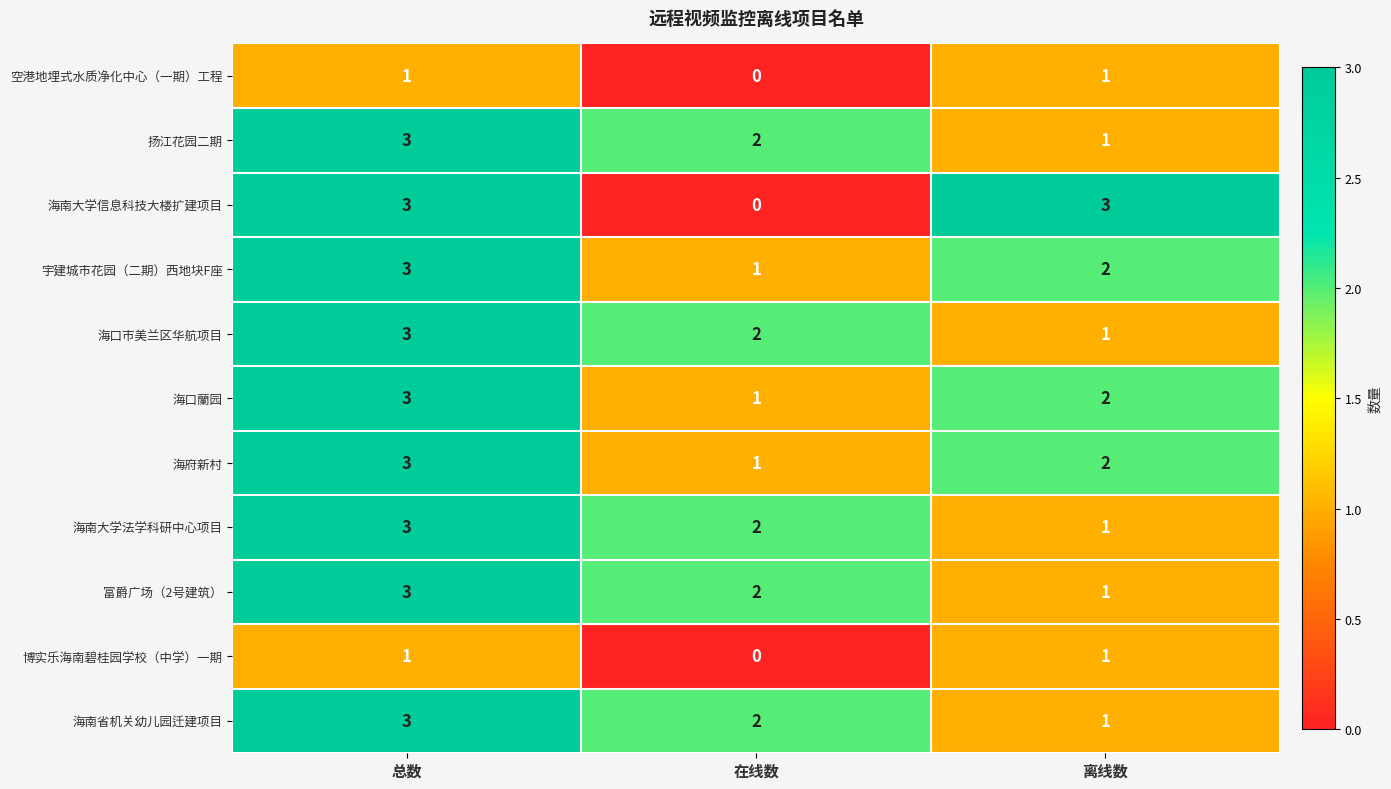

At which category is the sum across all series the highest?

总数